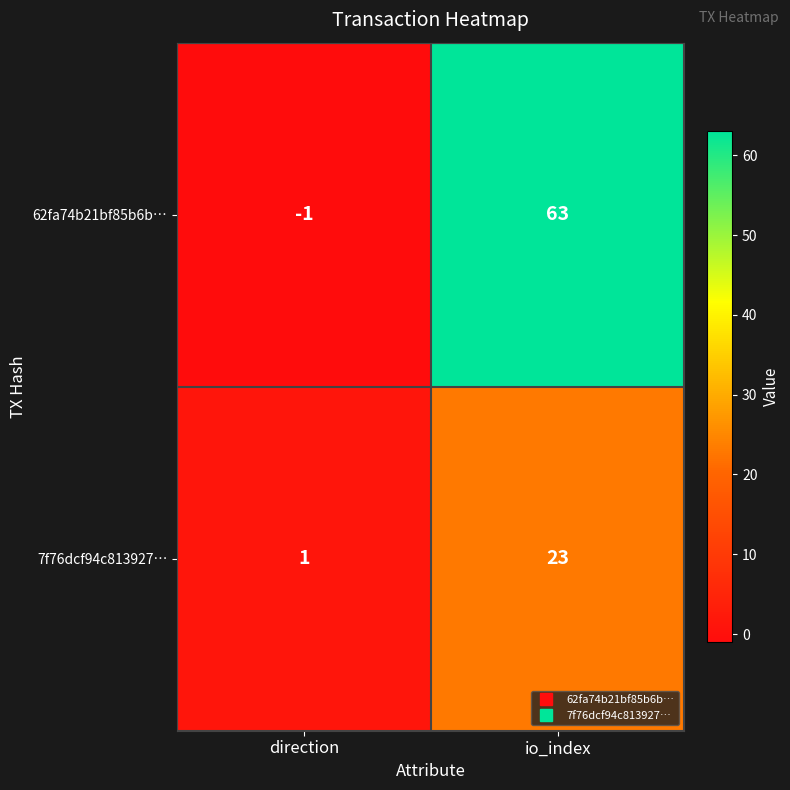

At how many categories does at least one series exceed 12?

1